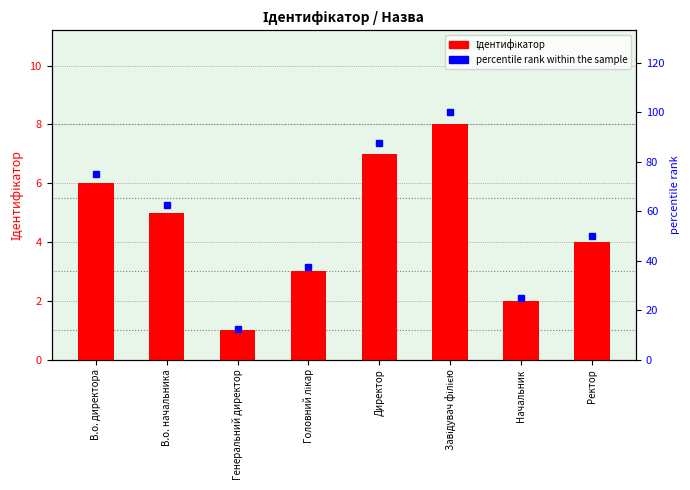

Reading left to right, what are all the values shown in this chart?

Ідентифікатор: В.о. директора=6.0	В.о. начальника=5.0	Генеральний директор=1.0	Головний лікар=3.0	Директор=7.0	Завідувач філією=8.0	Начальник=2.0	Ректор=4.0
percentile rank within the sample: В.о. директора=75.0	В.о. начальника=62.5	Генеральний директор=12.5	Головний лікар=37.5	Директор=87.5	Завідувач філією=100.0	Начальник=25.0	Ректор=50.0